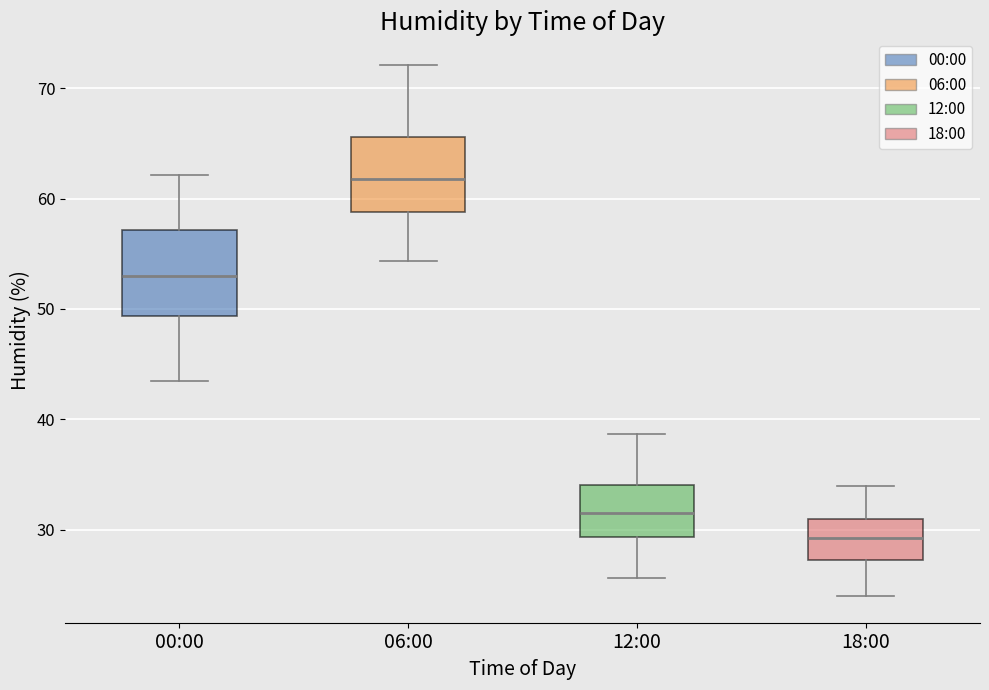

Reading left to right, transcribe this box plot: for each box, give where its median line is, the range the box spans, and where its two whiskers end, as read against the y-axis. The values are not printed on the chart, so give them approximately, as read against the axis.

00:00: median 53, box 49 to 57, whiskers 44 to 62
06:00: median 62, box 59 to 66, whiskers 54 to 72
12:00: median 32, box 29 to 34, whiskers 26 to 39
18:00: median 29, box 27 to 31, whiskers 24 to 34